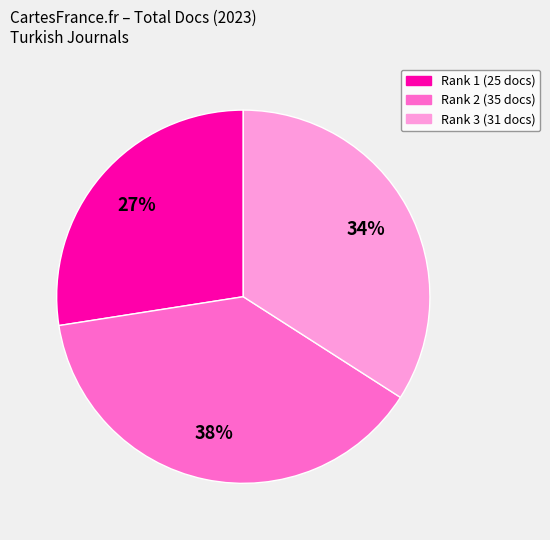

Which category has the biggest portion of the pie?

Rank 2 (35 docs)